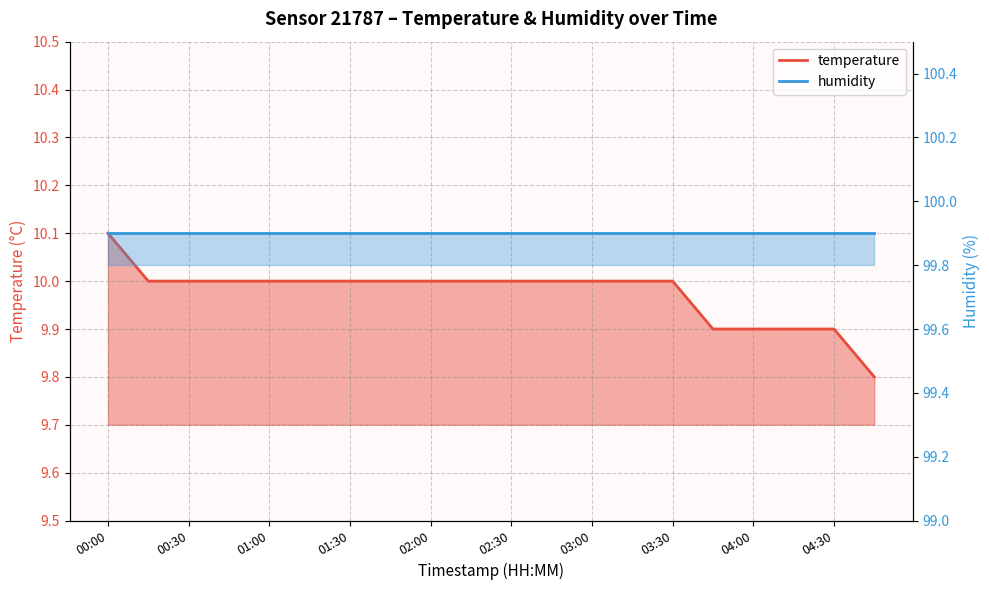

At which label is the value closest to 9?

04:45